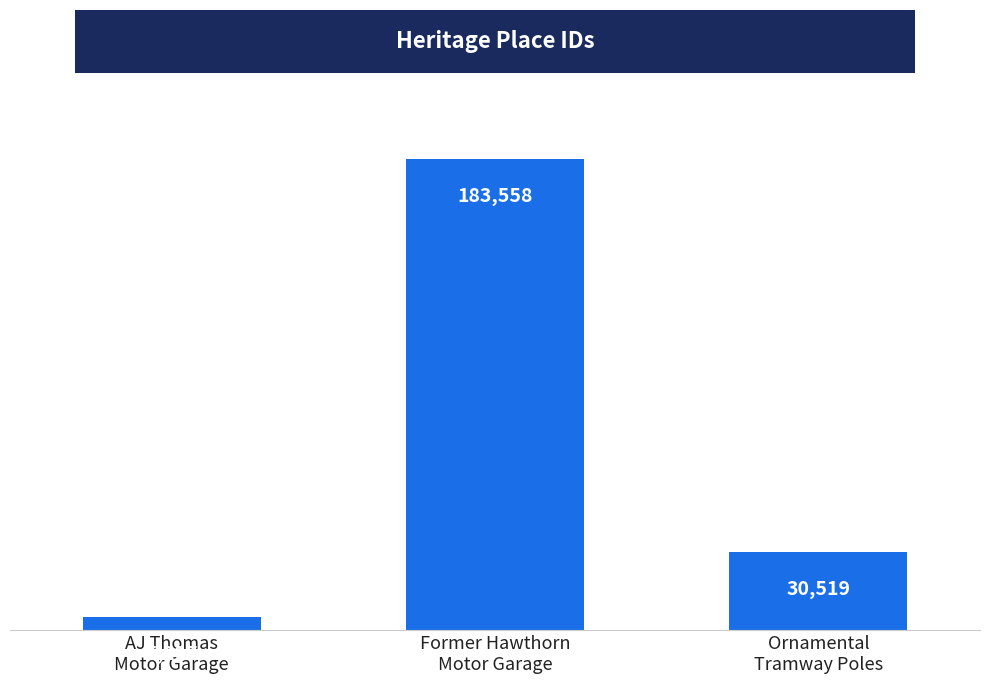

Reading left to right, transcribe all the data shown in this chart.

5297	183558	30519